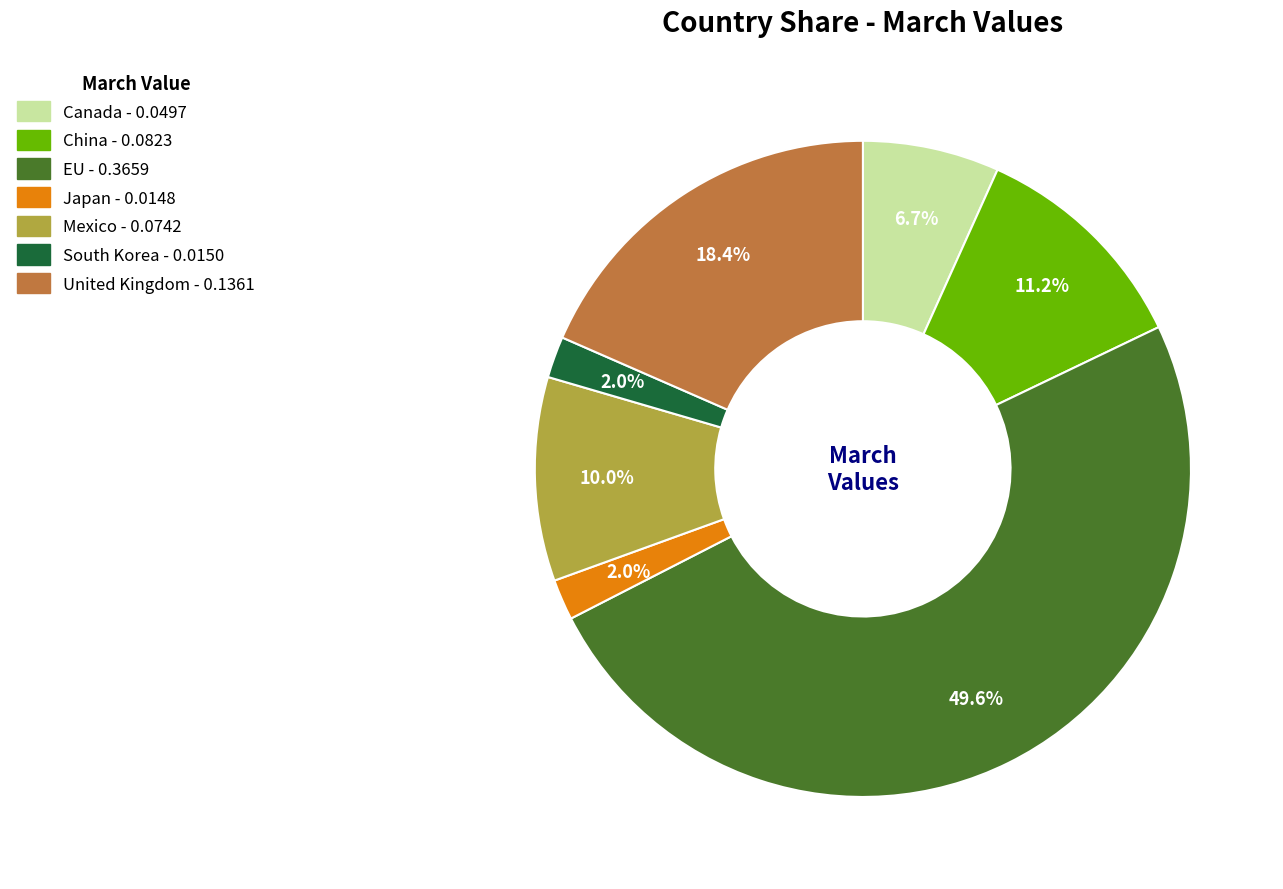

Is it true that China is 11% of the pie?

True